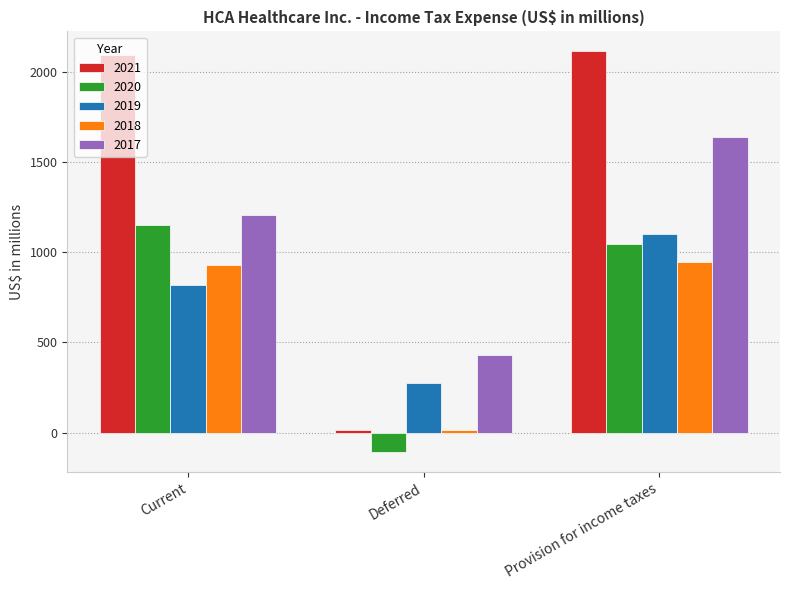

Reading left to right, list all the values displayed in this chart.

2021: Current=2095	Deferred=17	Provision for income taxes=2112
2020: Current=1152	Deferred=-109	Provision for income taxes=1043
2019: Current=821	Deferred=278	Provision for income taxes=1099
2018: Current=931	Deferred=15	Provision for income taxes=946
2017: Current=1206	Deferred=432	Provision for income taxes=1638